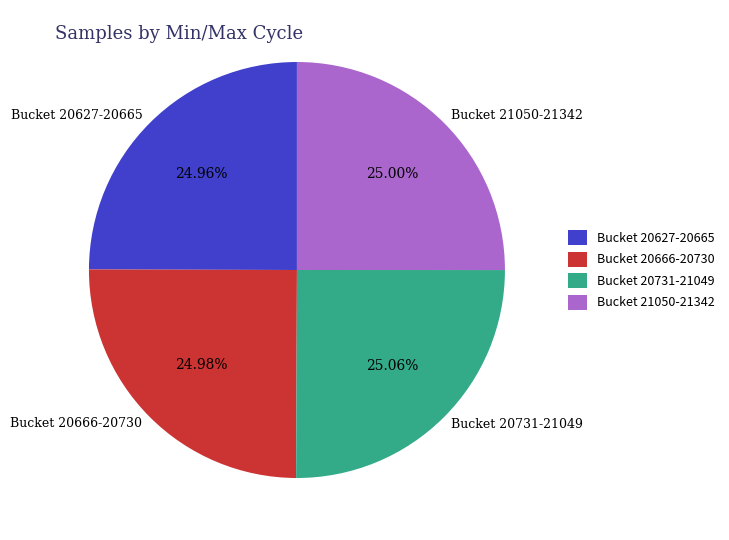

Count the number of slices in the pie.

4